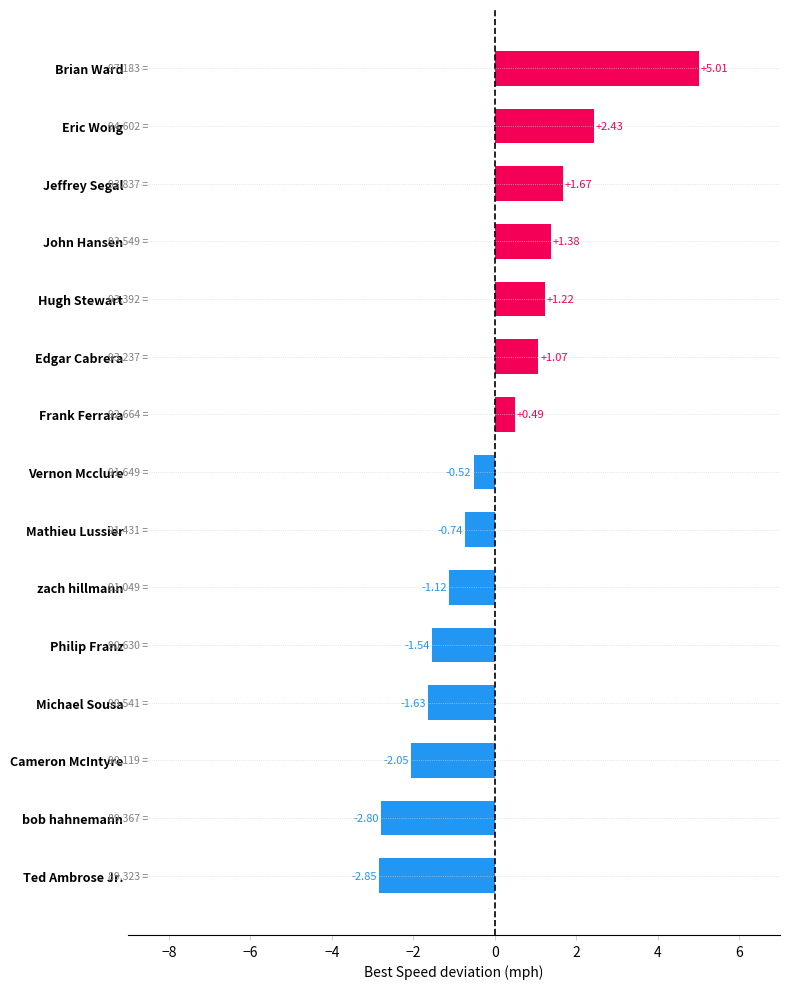

How many series are shown in this chart?

1